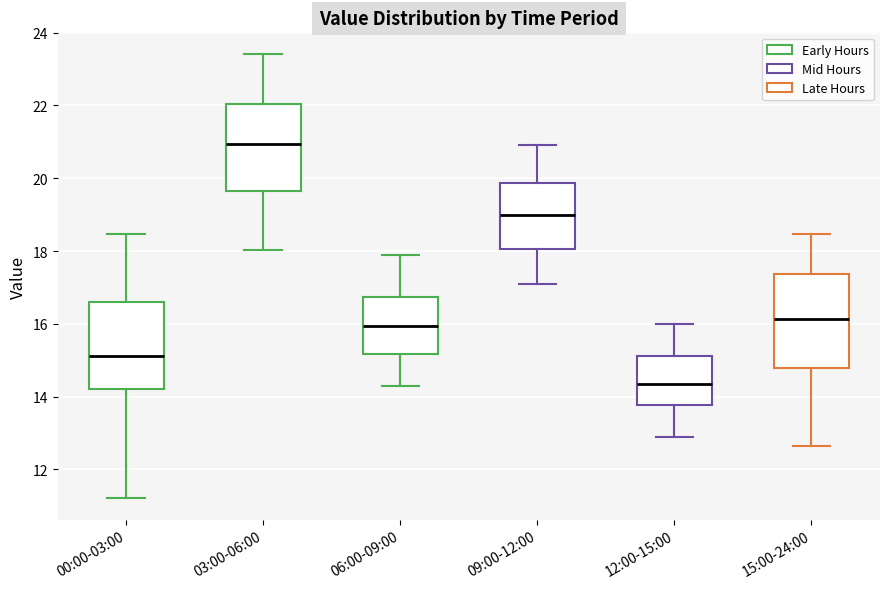

Reading left to right, transcribe this box plot: for each box, give where its median line is, the range the box spans, and where its two whiskers end, as read against the y-axis. The values are not printed on the chart, so give them approximately, as read against the axis.

00:00-03:00: median 15.2, box 14.2 to 16.6, whiskers 11.2 to 18.4
03:00-06:00: median 21.0, box 19.6 to 22.0, whiskers 18.0 to 23.4
06:00-09:00: median 16.0, box 15.2 to 16.8, whiskers 14.4 to 18.0
09:00-12:00: median 19.0, box 18.0 to 19.8, whiskers 17.2 to 21.0
12:00-15:00: median 14.4, box 13.8 to 15.2, whiskers 13.0 to 16.0
15:00-24:00: median 16.2, box 14.8 to 17.4, whiskers 12.6 to 18.4